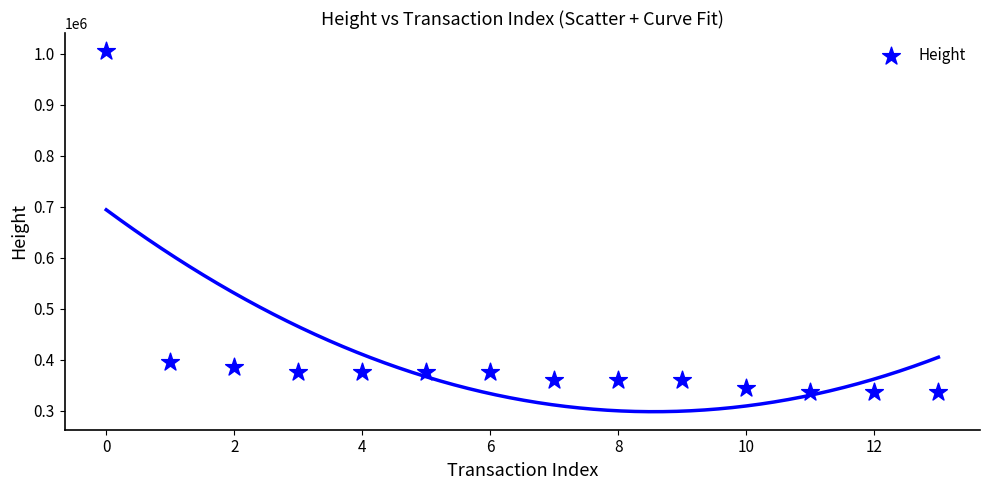

What is the range of Y values (max minus min)?

667988